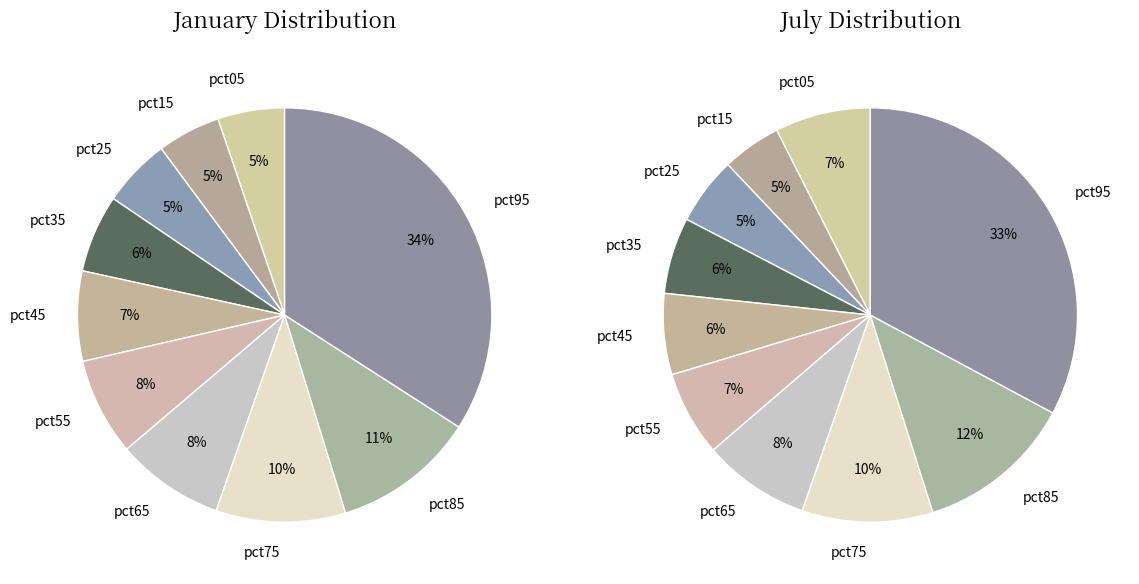

Which slice is the smallest?

pct15